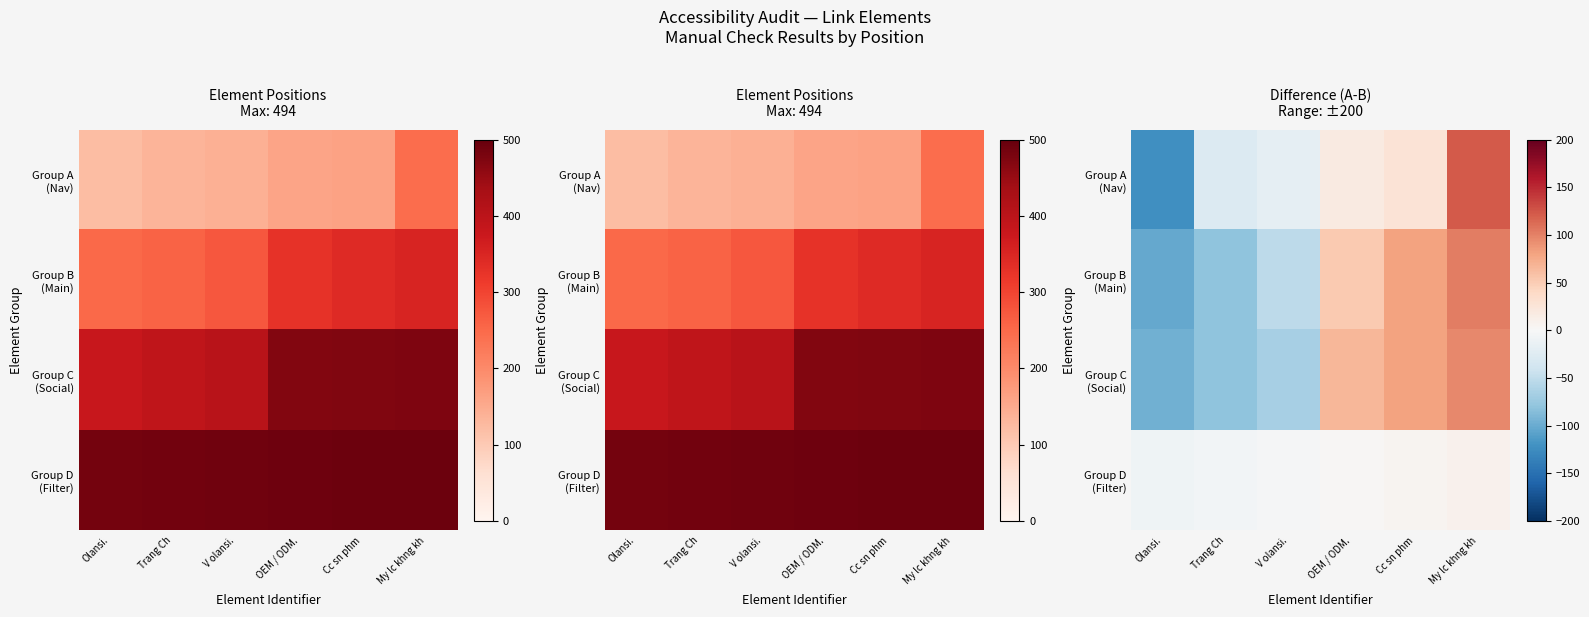

Rank the series at Olansi. from lowest to highest value.

Group A (Nav), Group B (Main), Group C (Social), Group D (Filter)